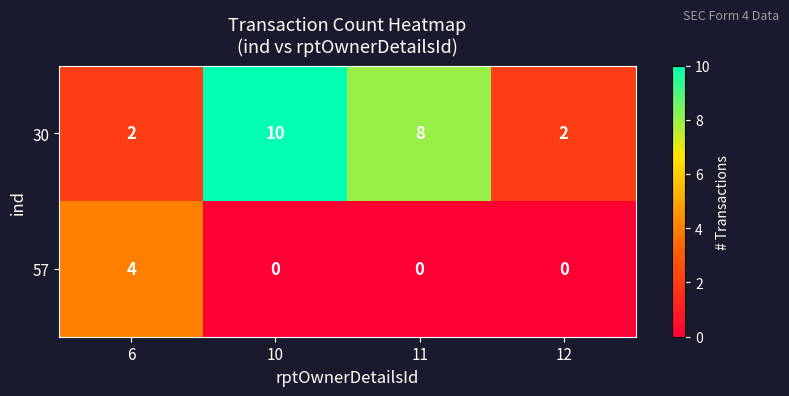

The 30 series shows 3 at 10. True or false?

False